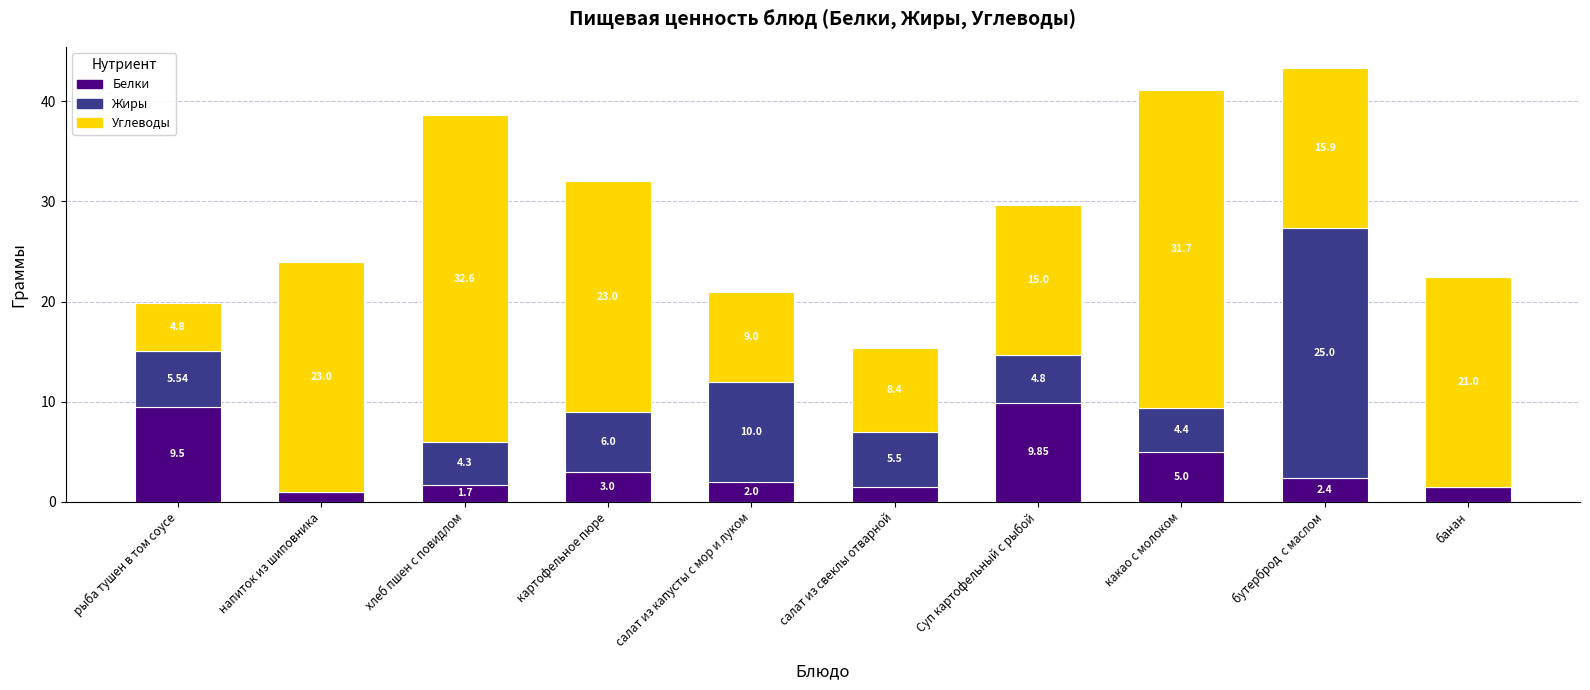

What is the sum of the Белки values at салат из свеклы отварной and рыба тушен в том соусе?

11.0